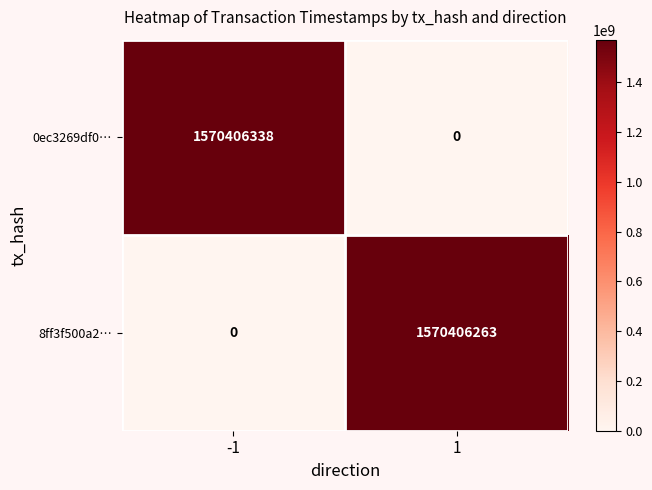

What is the difference between the maximum and minimum values in the 8ff3f500a2… series?

1570406263